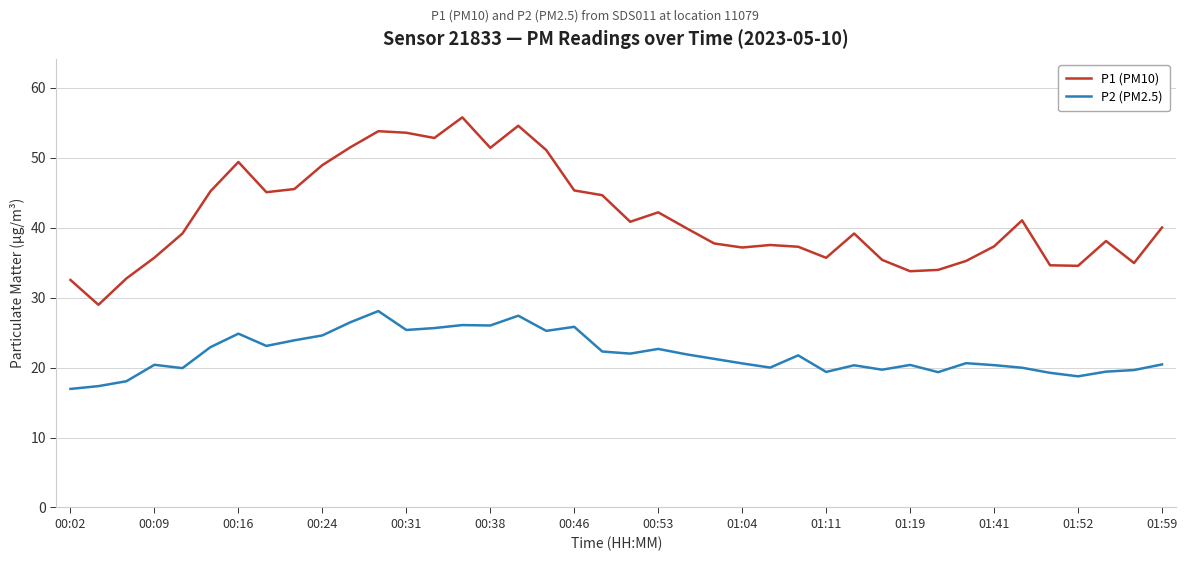

True or false: P2 (PM2.5) and P1 (PM10) cross at least once.

False